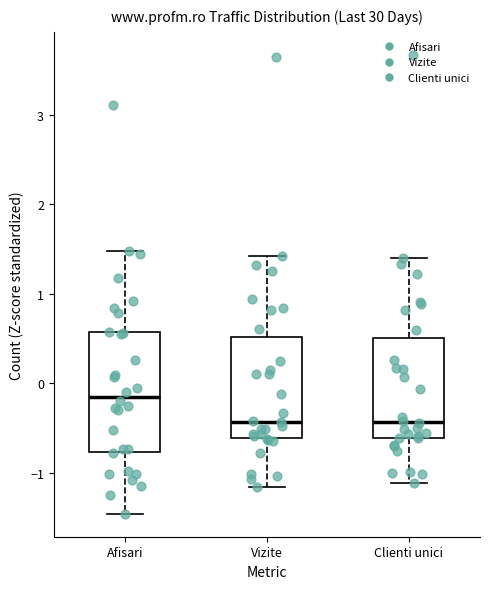

Reading left to right, read every box against the y-axis: the position of its median line, the range the box covers, and the ends of its whiskers. The values are not printed on the chart, so give them approximately, as read against the axis.

Afisari: median -0.1, box -0.8 to 0.6, whiskers -1.5 to 1.5
Vizite: median -0.4, box -0.6 to 0.5, whiskers -1.2 to 1.4
Clienti unici: median -0.4, box -0.6 to 0.5, whiskers -1.1 to 1.4